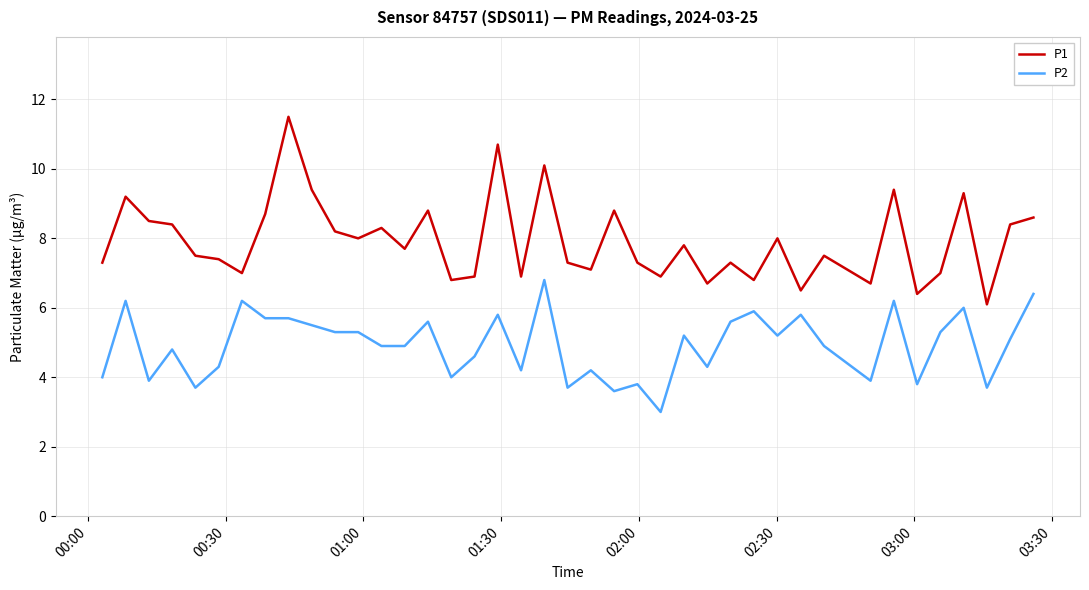

How many series are shown in this chart?

2